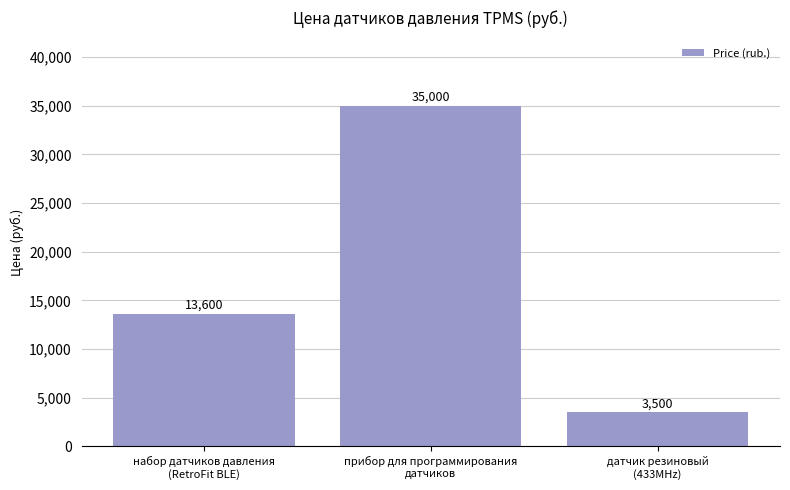

Does the chart contain stacked bars?

No